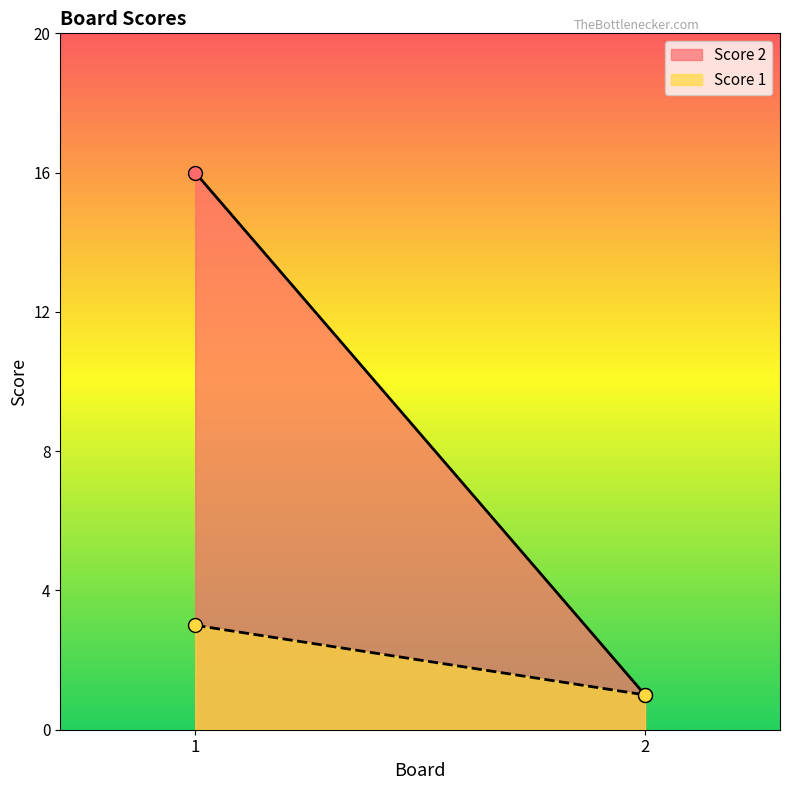

Which series reaches the maximum Y coordinate?

Score 2